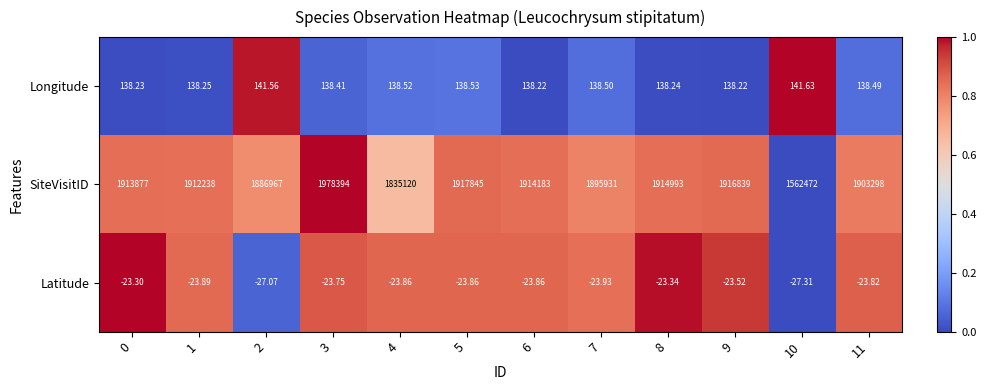

Which series has the largest total across all categories?

SiteVisitID